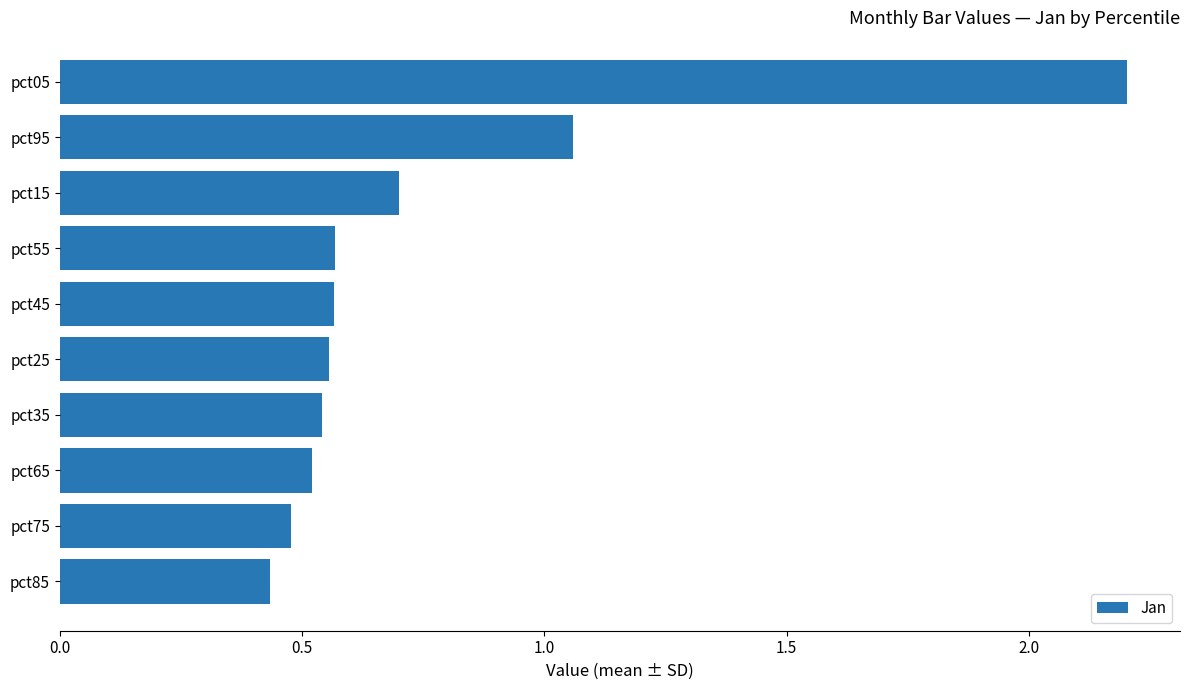

At which label is the value closest to 1?

pct95